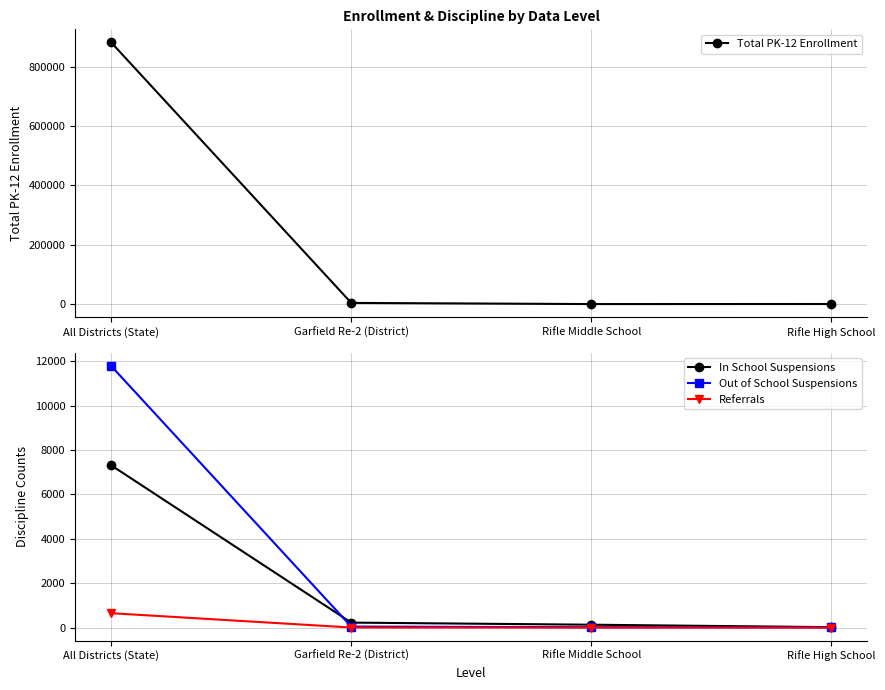

What position from the right is Rifle High School?

1